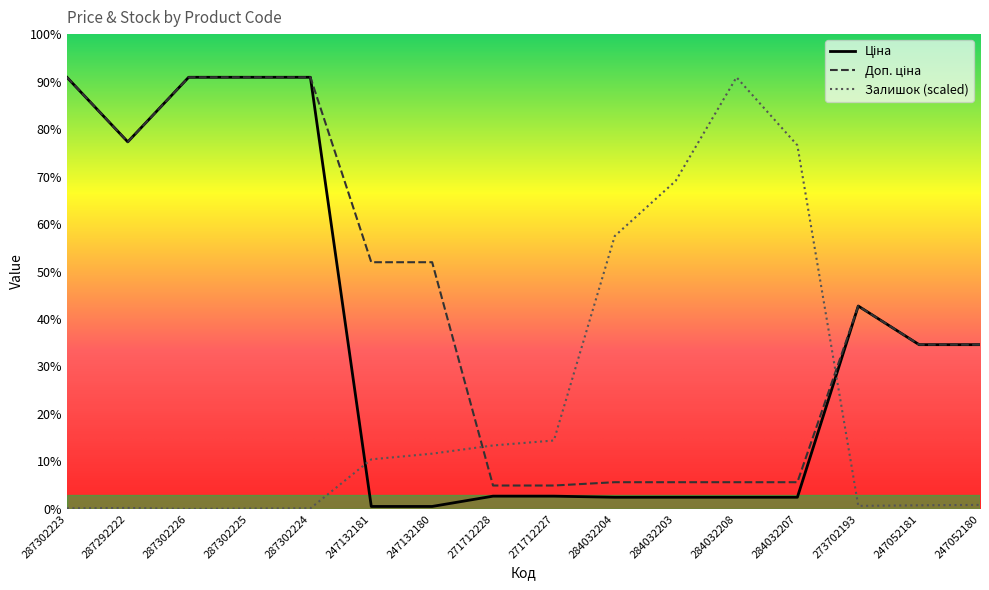

The value of Ціна at 273702193 is 4978.8. True or false?

False